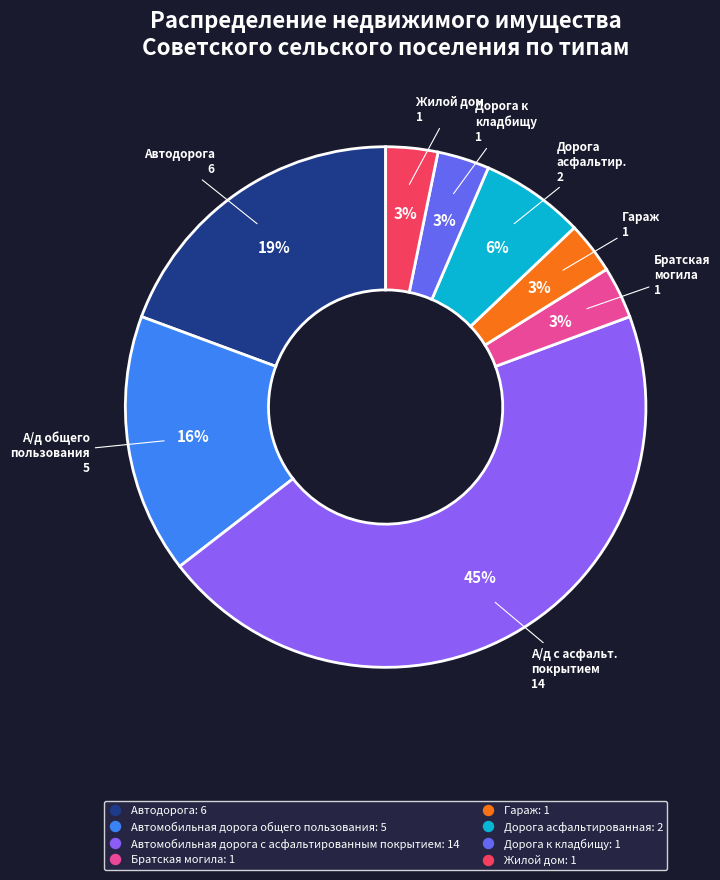

What percentage is the Гараж slice, to the nearest percent?

3%